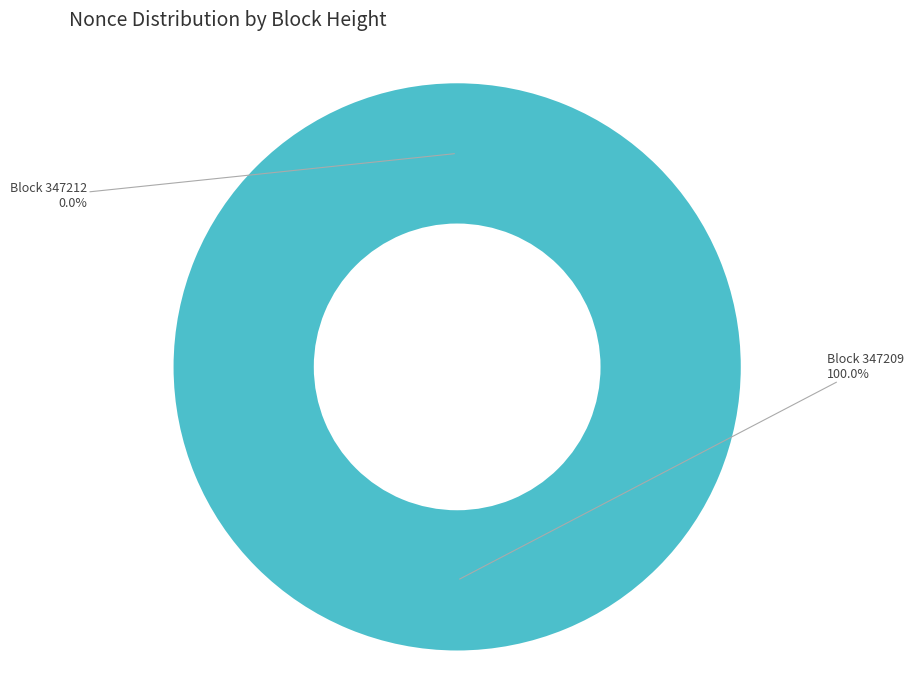

Between 347209 and 347212, which is larger?

347209